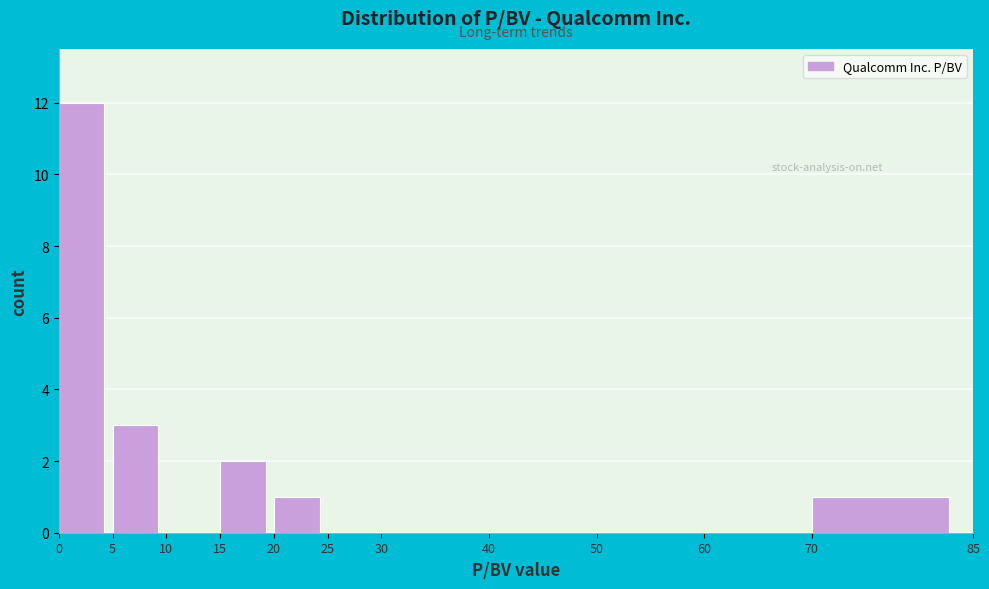

Reading left to right, transcribe this chart: for each bar, give the range it covers on the x-axis and its height. The values are not printed on the chart, so give them approximately, as read against the axis.

0 to 5: 12
5 to 10: 3
10 to 15: 0
15 to 20: 2
20 to 25: 1
25 to 30: 0
30 to 40: 0
40 to 50: 0
50 to 60: 0
60 to 70: 0
70 to 85: 1